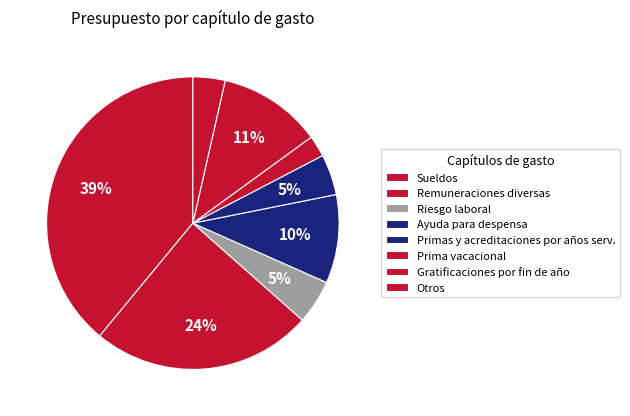

What percentage is the Remuneraciones diversas slice, to the nearest percent?

24%